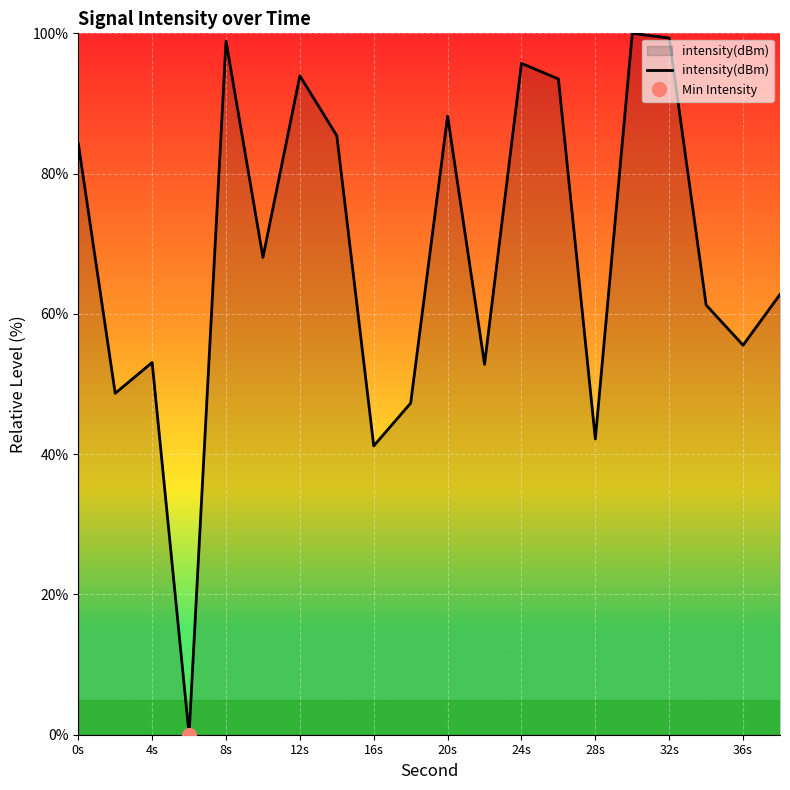

Is it true that intensity(dBm) equals 69.6 at 16s?

False